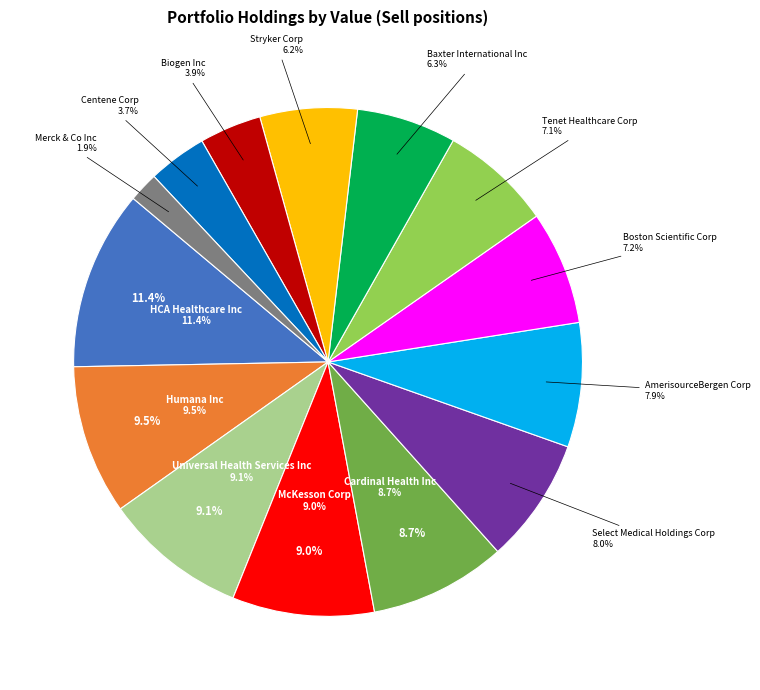

What is the total percentage of Merck & Co Inc and Select Medical Holdings Corp?

9.9%